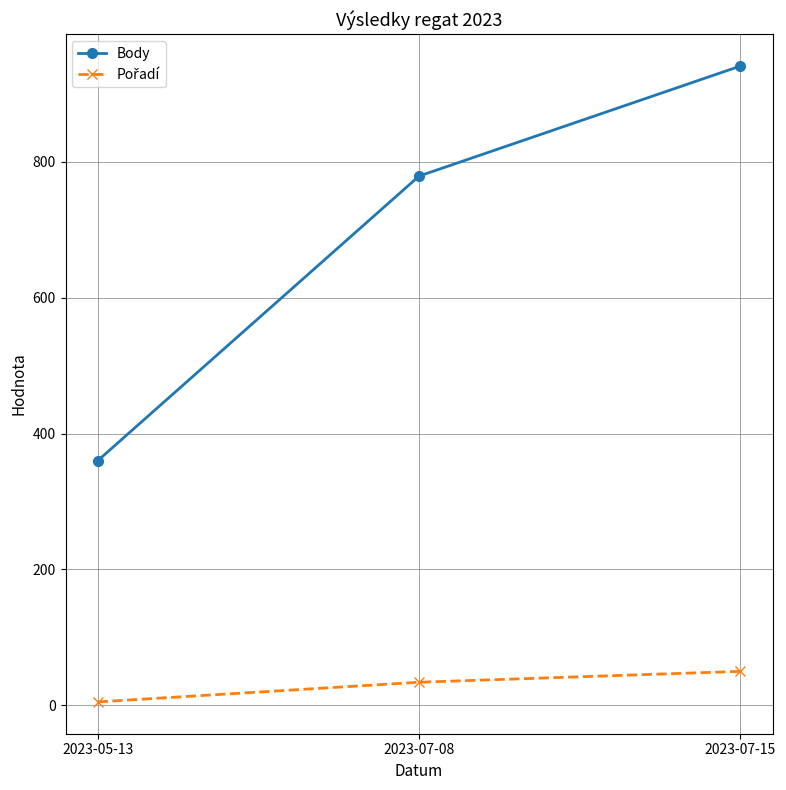

What is the sum of the Body values at 2023-07-15 and 2023-07-08?

1720